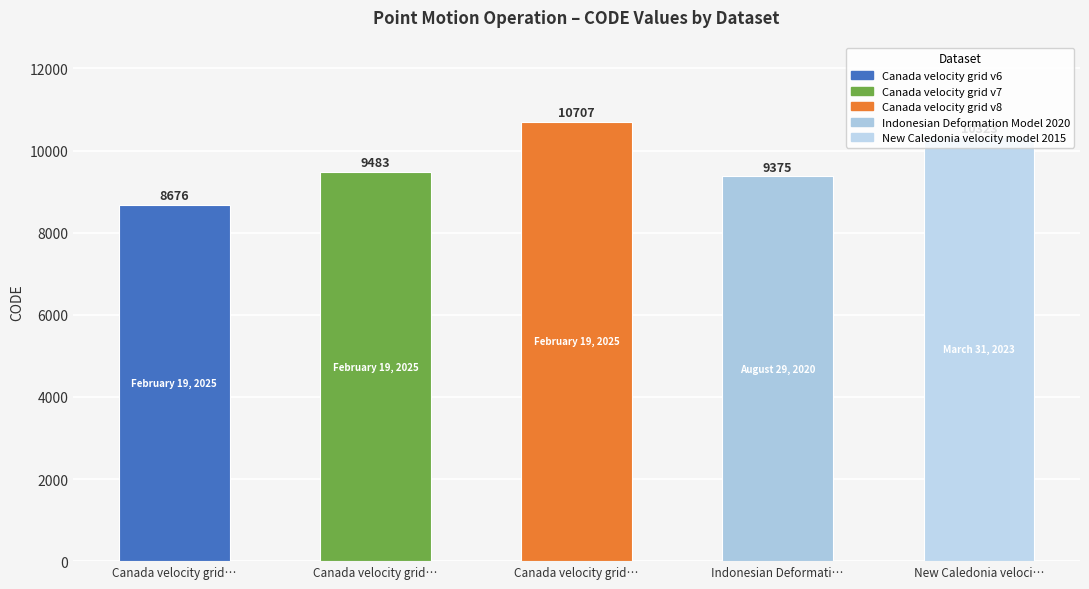

Where does the data first go above 9483?

Canada velocity grid…